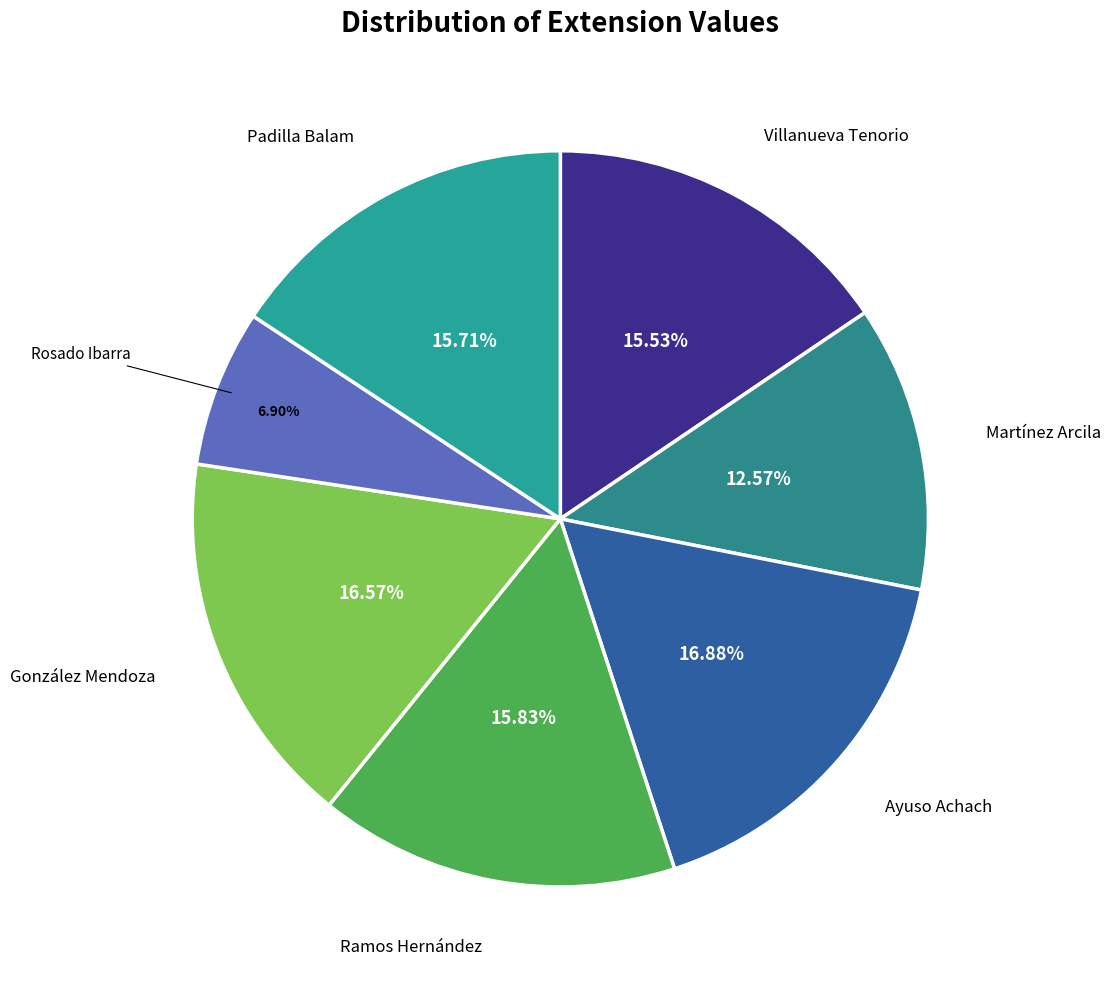

How many slices are in this pie chart?

7